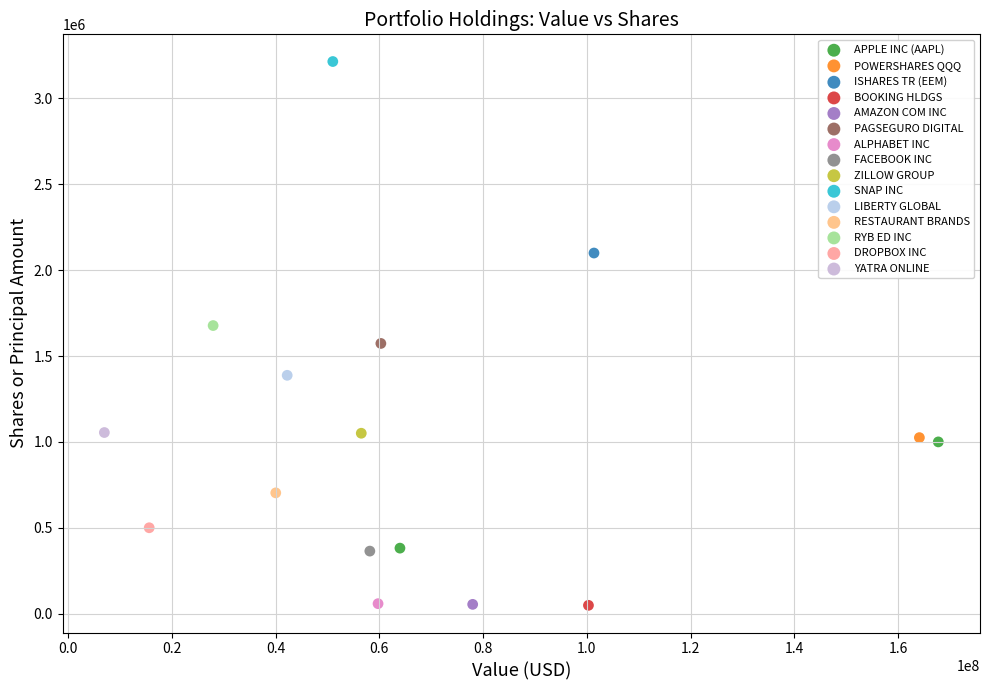

What are all the series names shown in the legend?

APPLE INC (AAPL), POWERSHARES QQQ, ISHARES TR (EEM), BOOKING HLDGS, AMAZON COM INC, PAGSEGURO DIGITAL, ALPHABET INC, FACEBOOK INC, ZILLOW GROUP, SNAP INC, LIBERTY GLOBAL, RESTAURANT BRANDS, RYB ED INC, DROPBOX INC, YATRA ONLINE